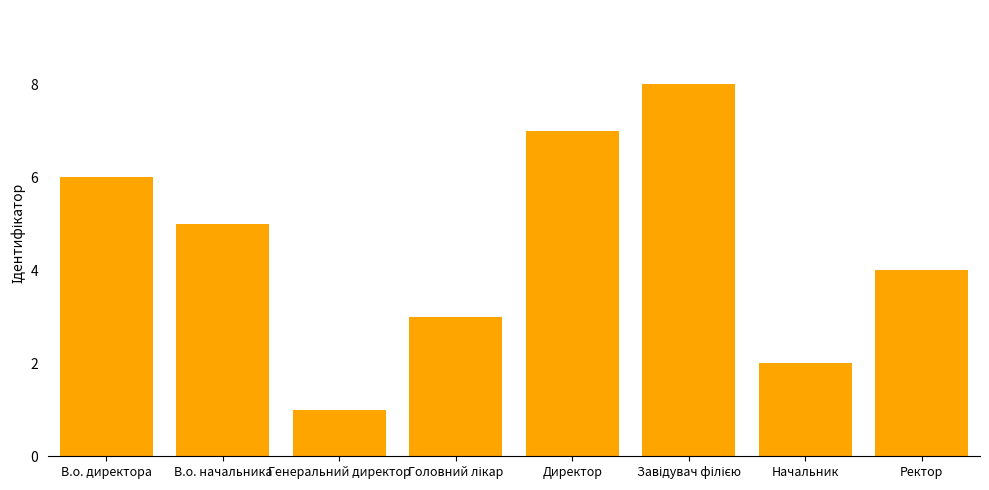

What is the difference between the maximum and minimum values?

7